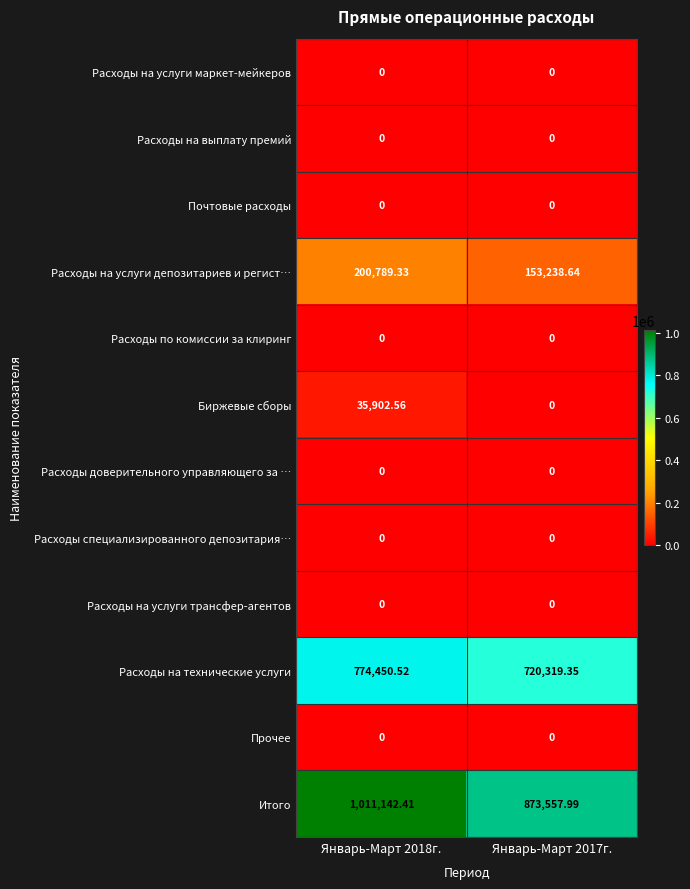

At how many categories does at least one series exceed 392963?

2